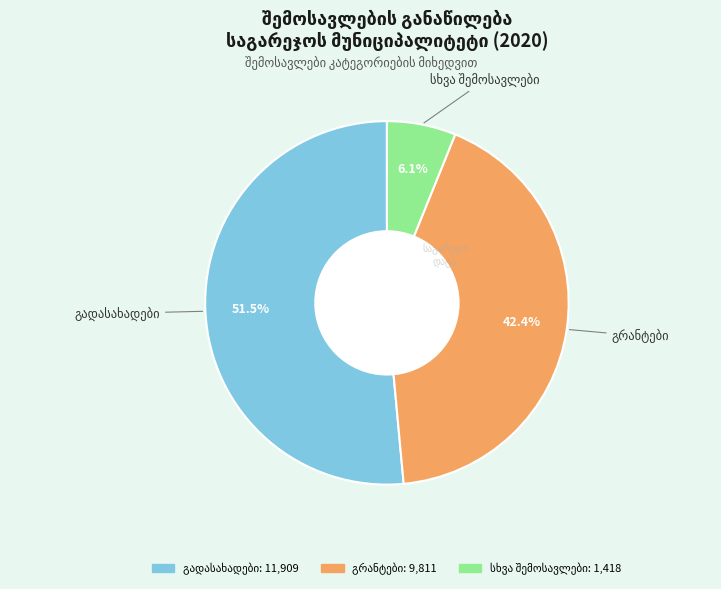

Does any single category account for the majority?

Yes